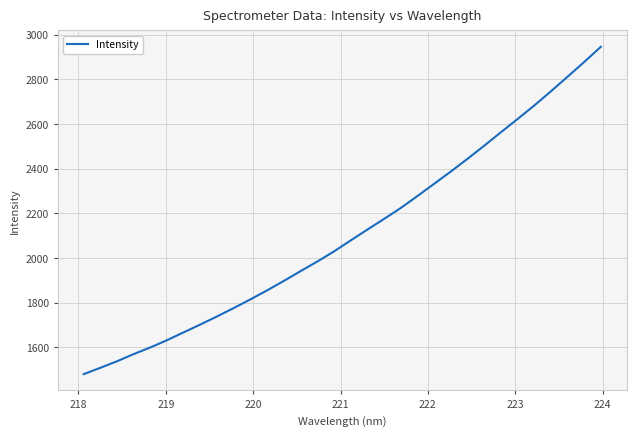

Reading right to left, list all the values displayed in this chart.

2945.0	2876.9	2810.9	2745.6	2682.2	2621.7	2562.5	2502.5	2443.9	2387.1	2332.3	2277.6	2224.1	2175.3	2127.6	2079.1	2030.0	1984.6	1941.9	1898.3	1856.1	1815.8	1777.0	1739.4	1703.3	1668.2	1633.0	1600.5	1570.7	1538.5	1509.2	1480.8